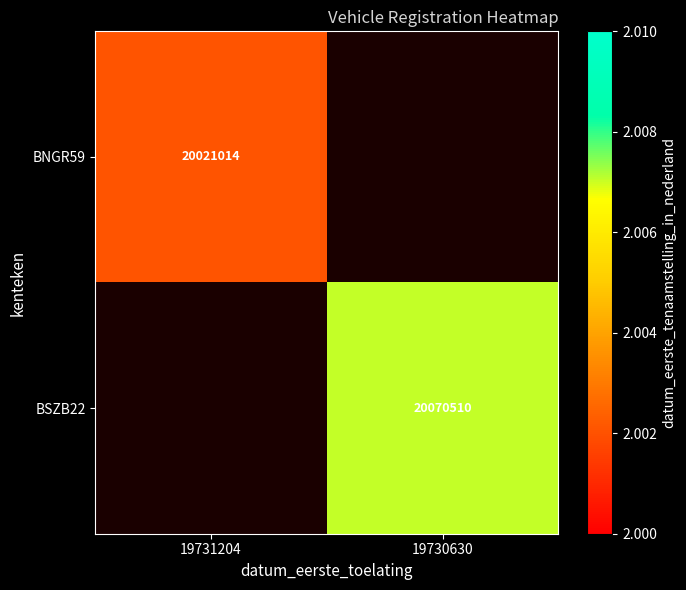

The BSZB22 series shows 33413439 at 19730630. True or false?

False